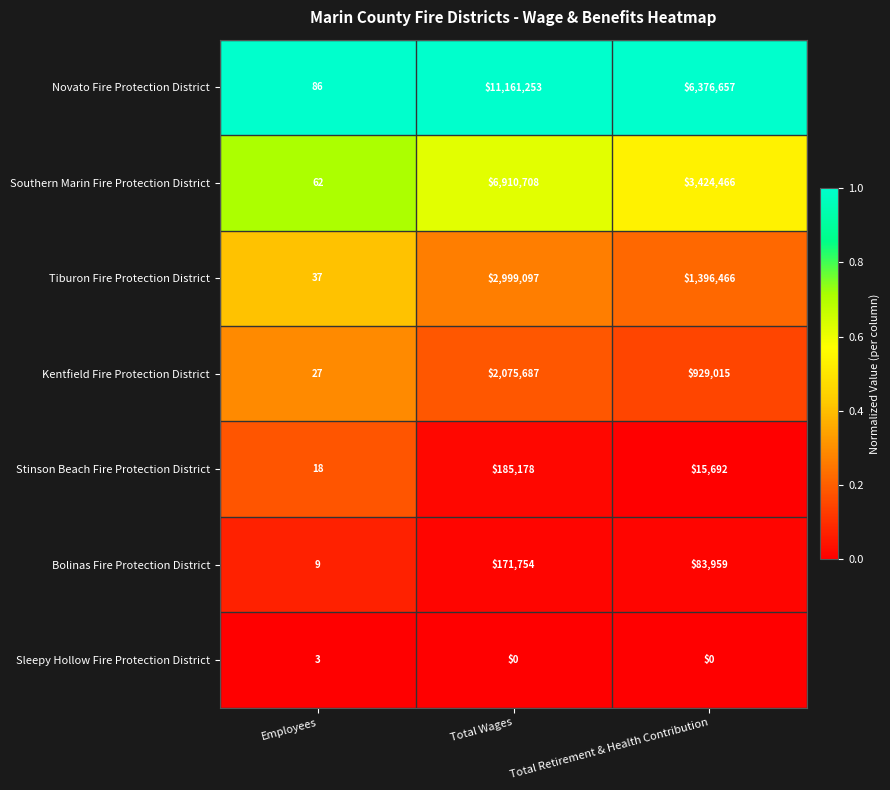

What is the difference between the second highest and minimum values in the Tiburon Fire Protection District series?

1396429